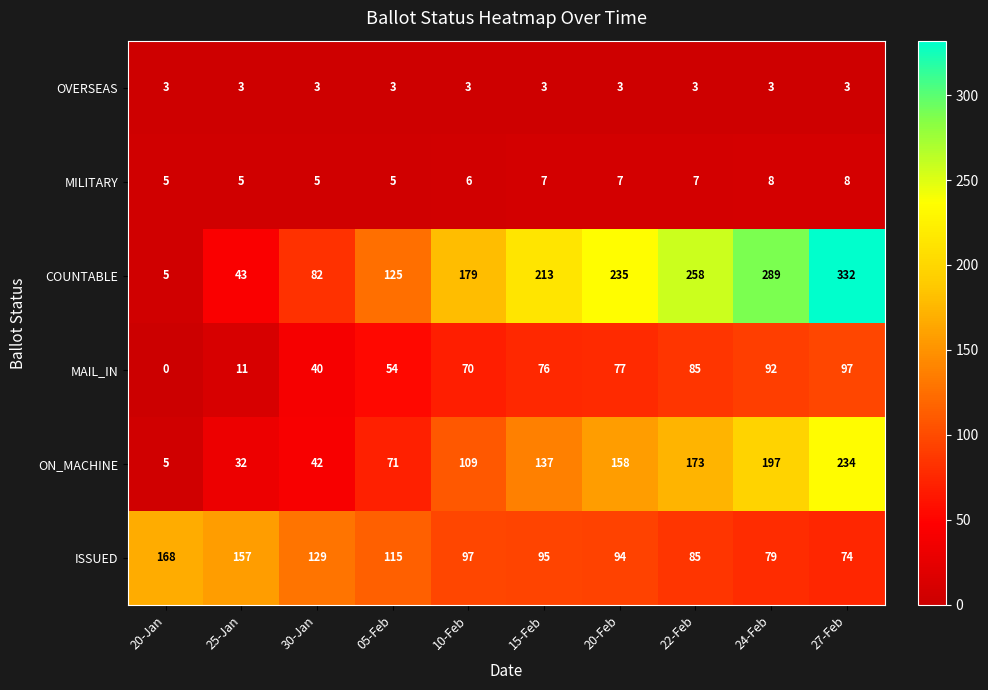

Rank the series by their maximum value, from highest to lowest.

COUNTABLE, ON_MACHINE, ISSUED, MAIL_IN, MILITARY, OVERSEAS